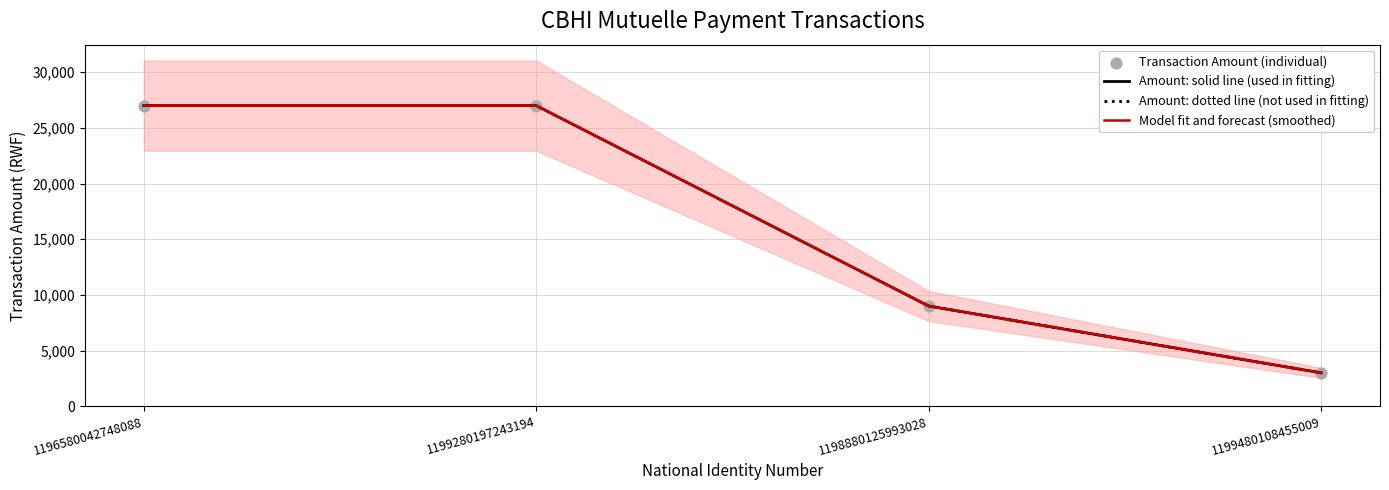

Which series reaches the minimum Y coordinate?

Amount